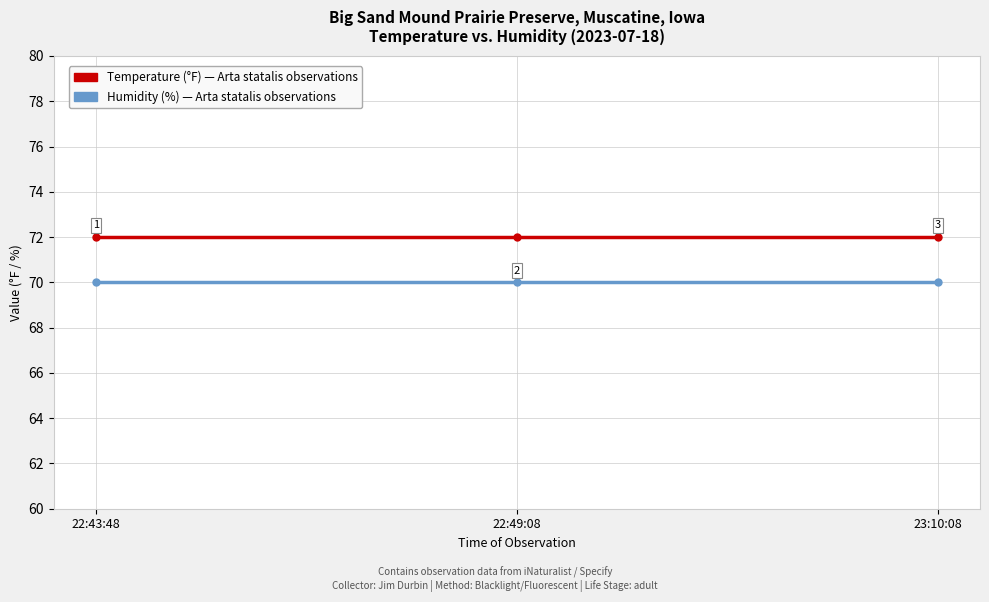

What is the smallest value displayed?

70